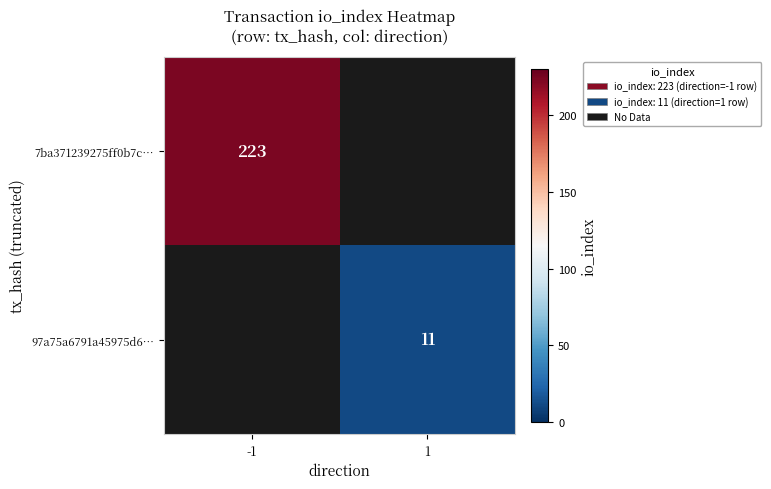

The value of 7ba371239275ff0b7c… at -1 is 223. True or false?

True